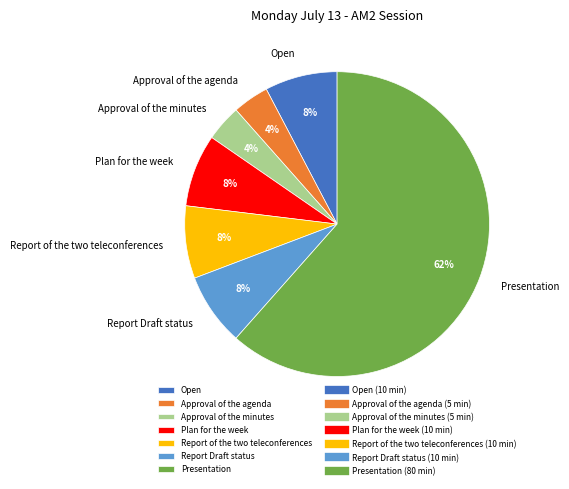

To the nearest percent, what is the average slice percentage?

14%